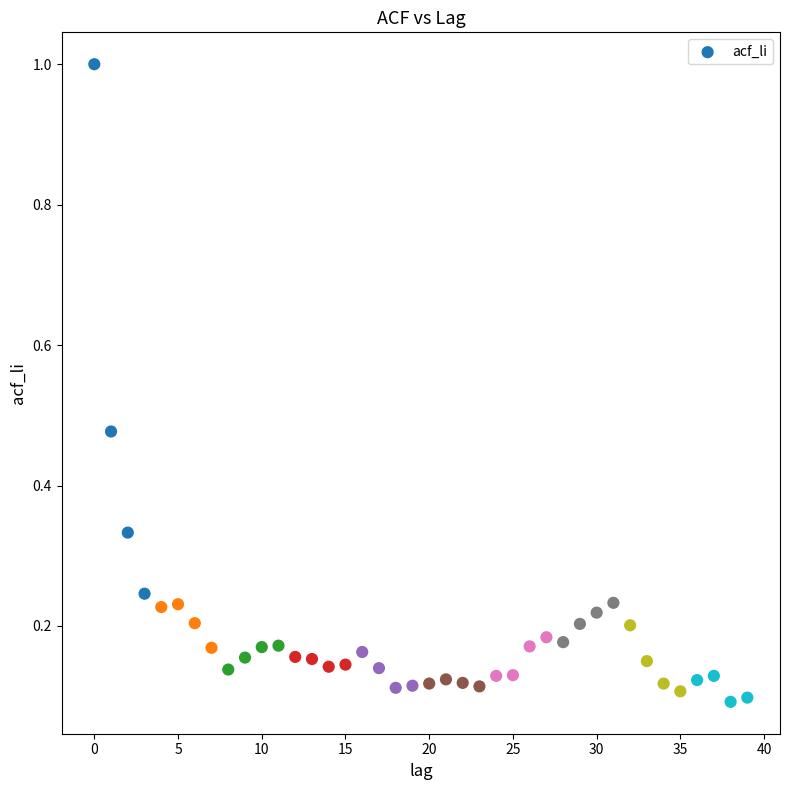

What is the range of Y values (max minus min)?

0.9